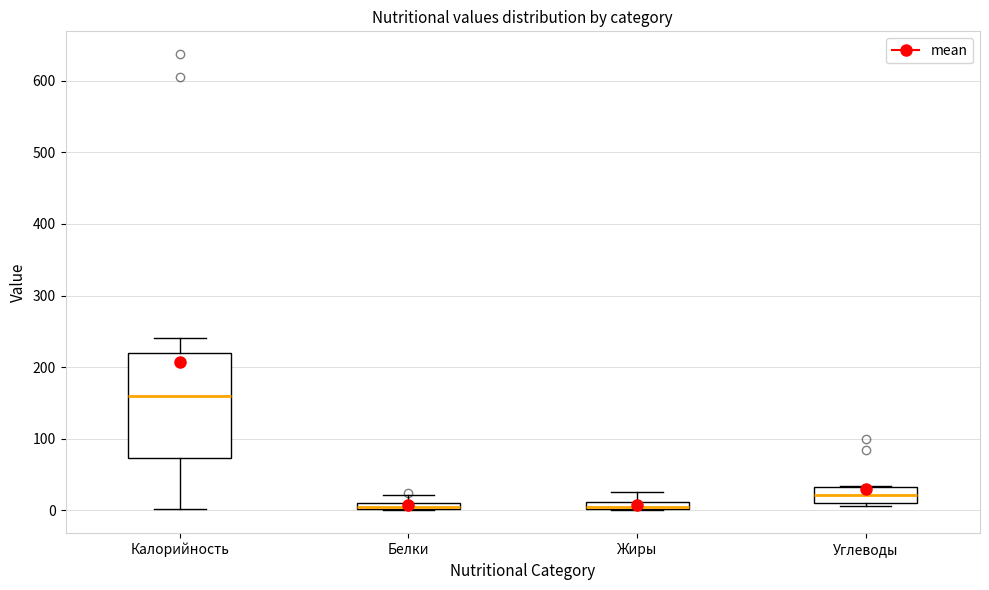

Comparing the boxes themselves (not the whiskers), which one is the tallest?

Калорийность